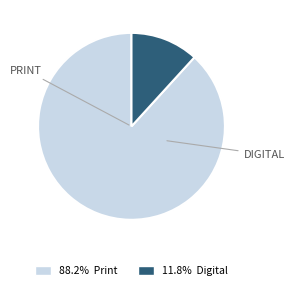

Does any single category account for the majority?

Yes